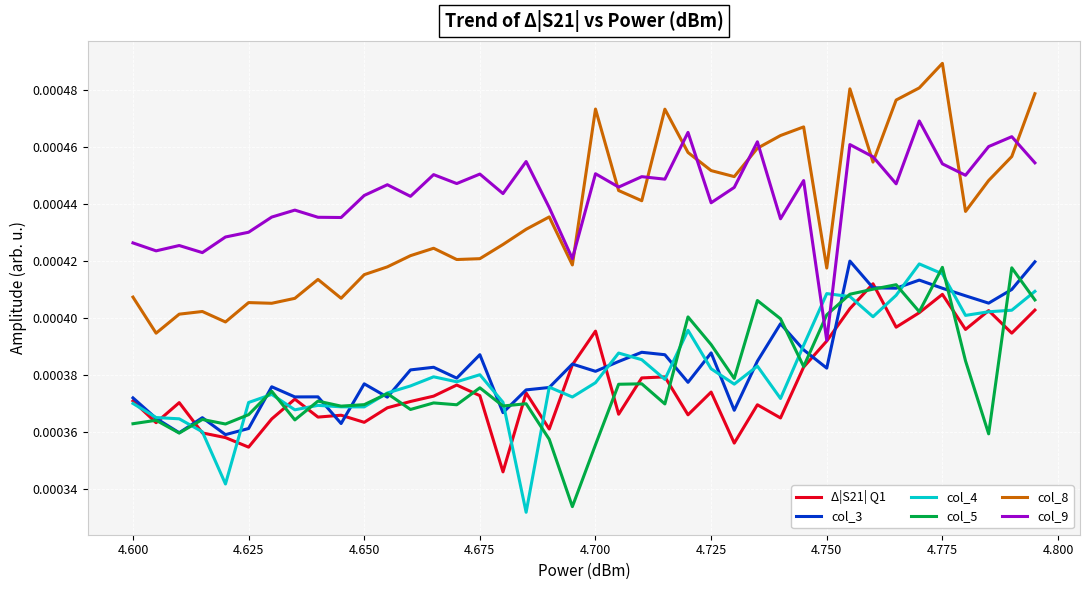

In col_8, how many points are lower than both neighbors (excluding endpoints)?

11